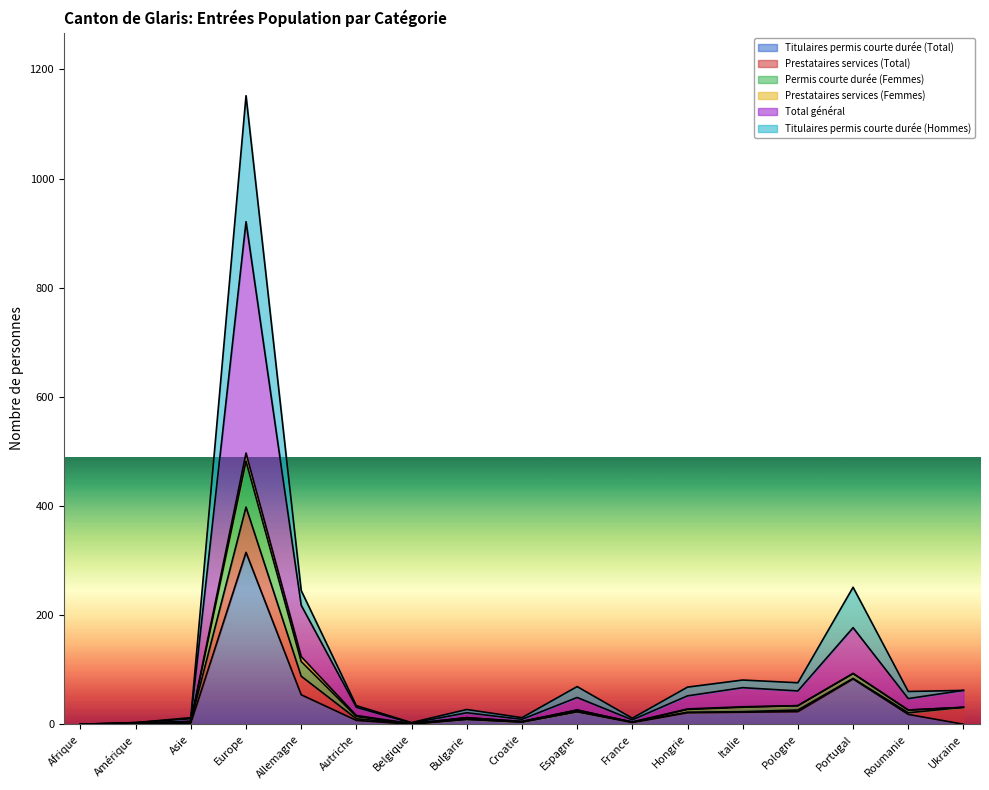

Between Amérique and Allemagne, which is larger?

Allemagne